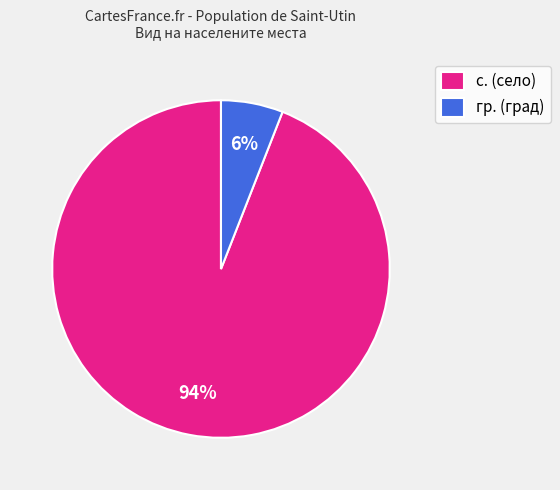

Is there a majority slice in this chart?

Yes